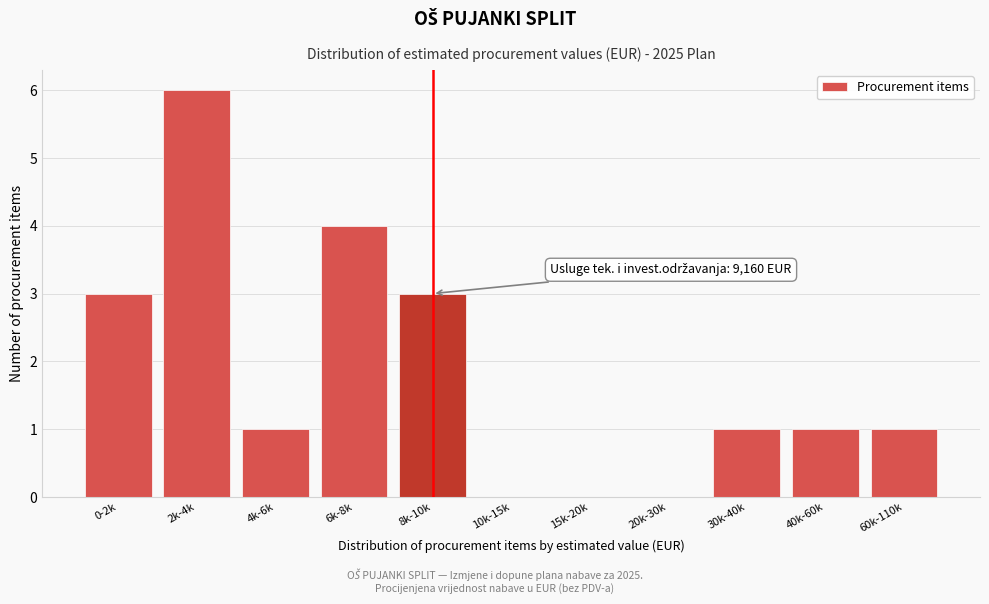

Reading right to left, list all the values displayed in this chart.

60k-110k=1	40k-60k=1	30k-40k=1	20k-30k=0	15k-20k=0	10k-15k=0	8k-10k=3	6k-8k=4	4k-6k=1	2k-4k=6	0-2k=3